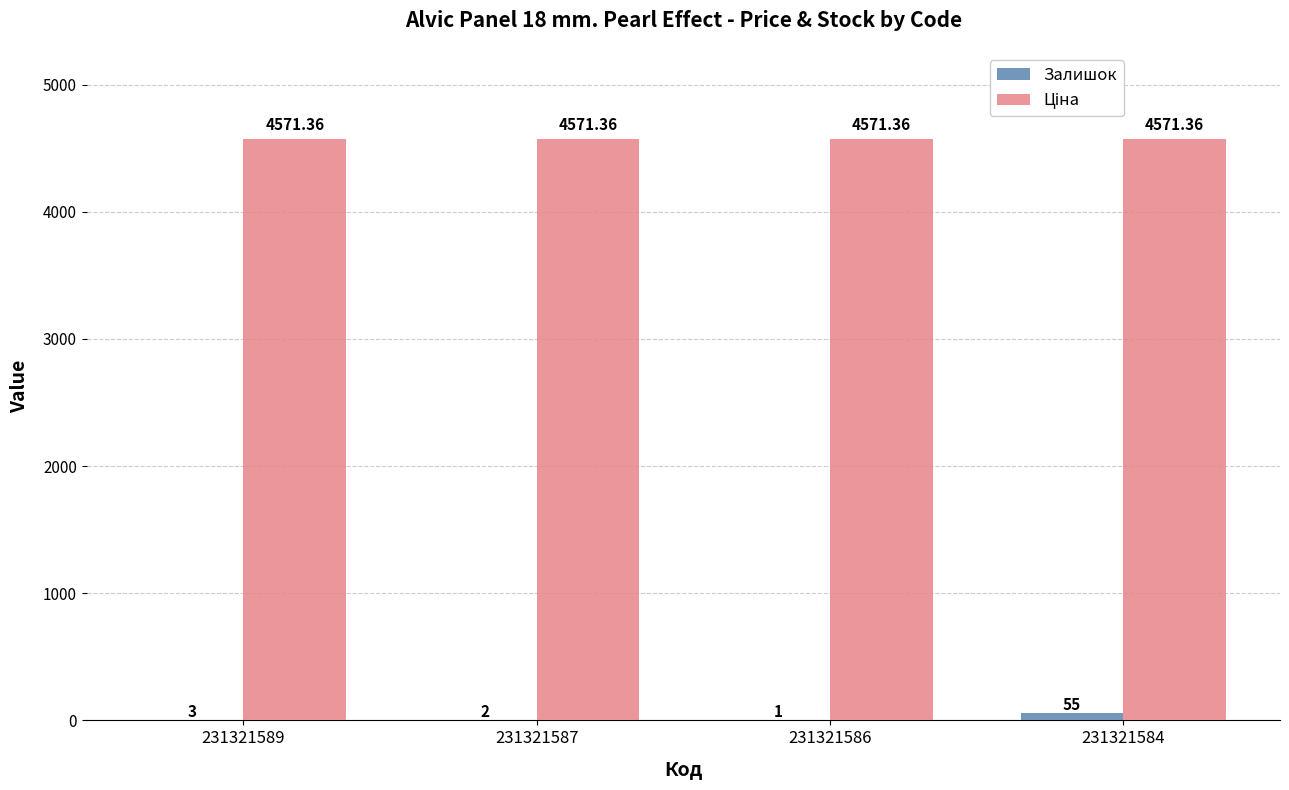

What is the sum of the Залишок values at 231321589 and 231321584?

58.0